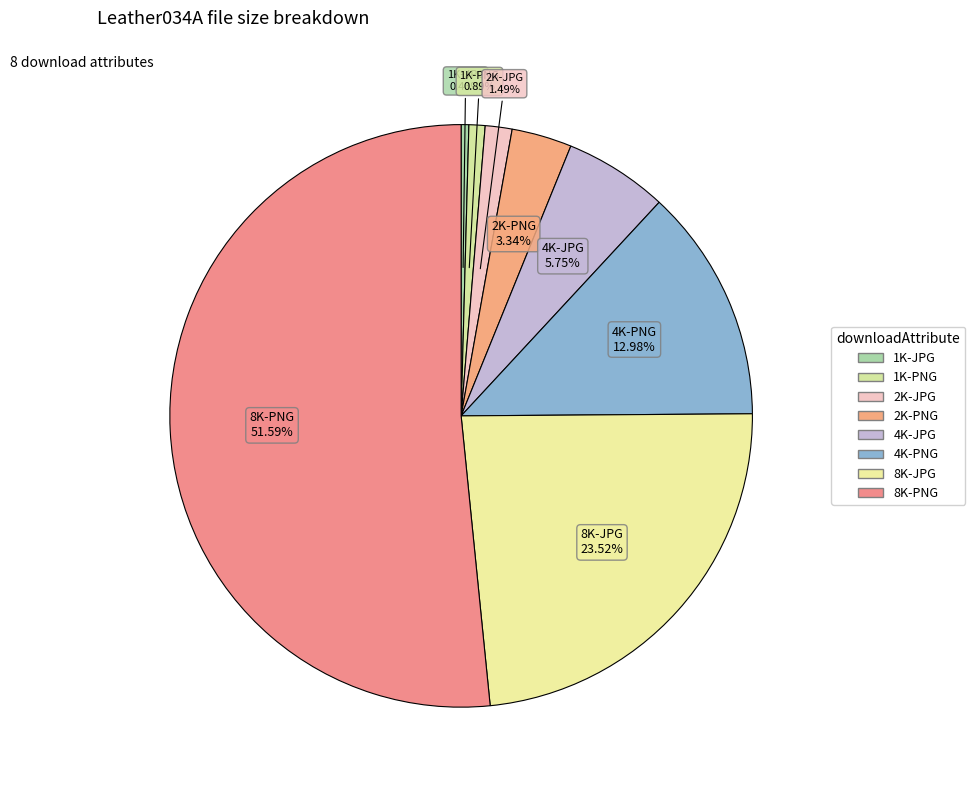

How many segments does this pie chart have?

8